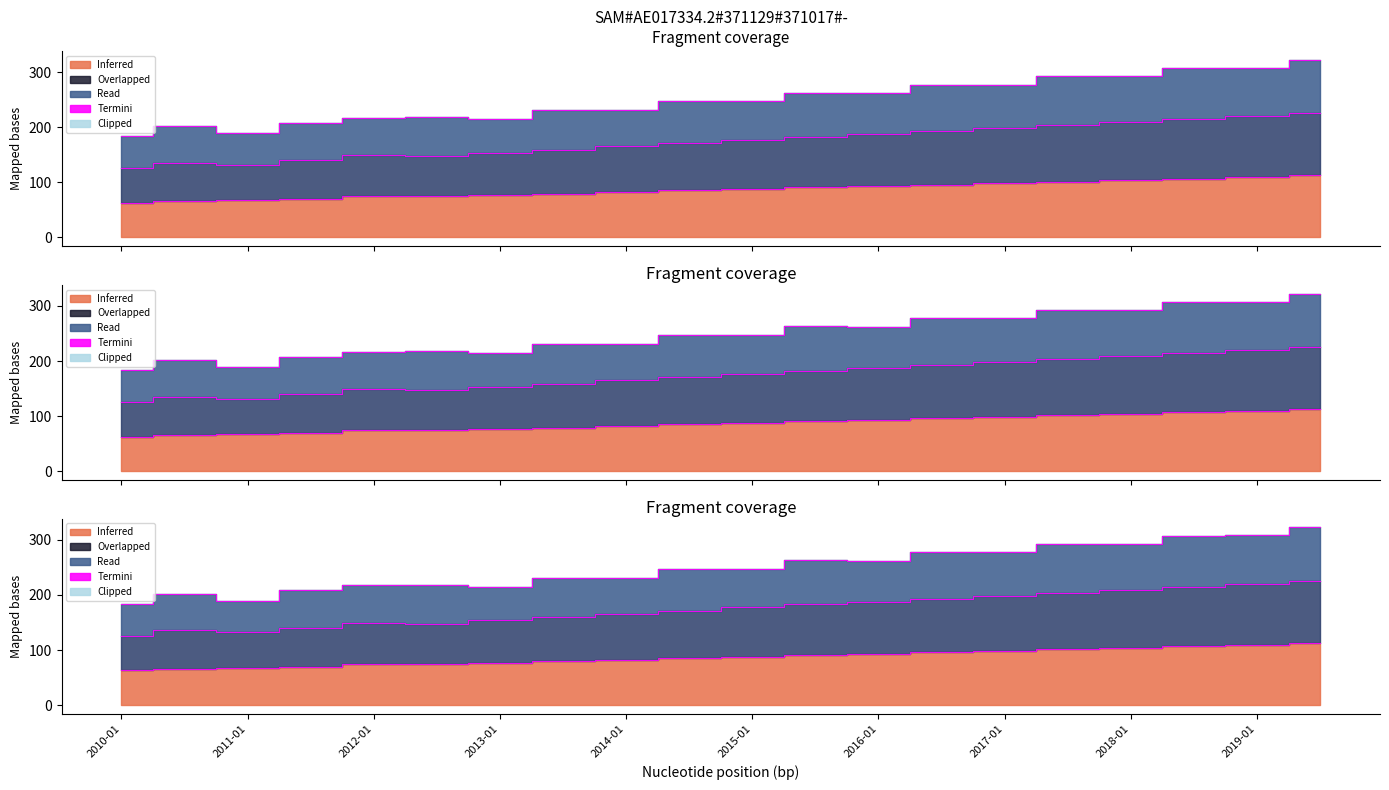

What is the difference between the highest and lowest values at 2019-07?

113.4